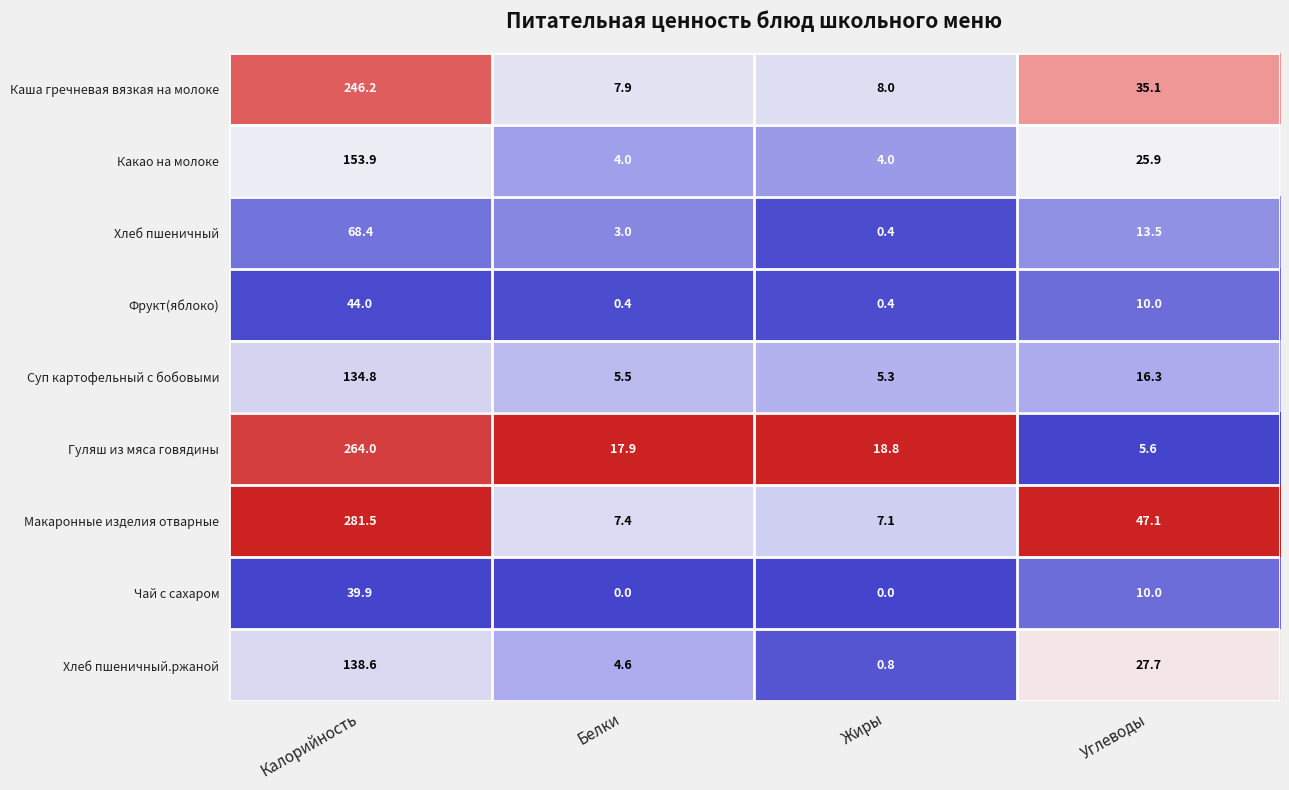

Which series has the widest spread of values?

Макаронные изделия отварные